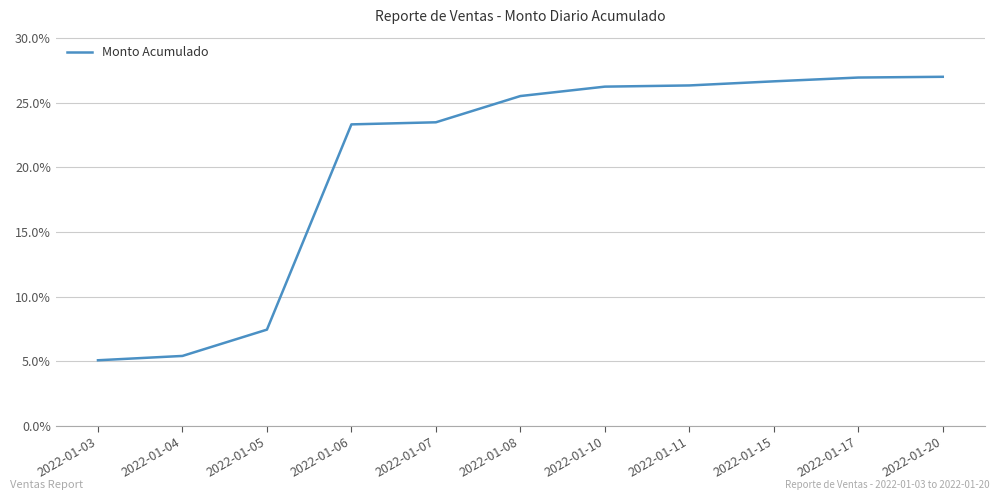

The chart shows a value of 23.3 at 2022-01-06. True or false?

True